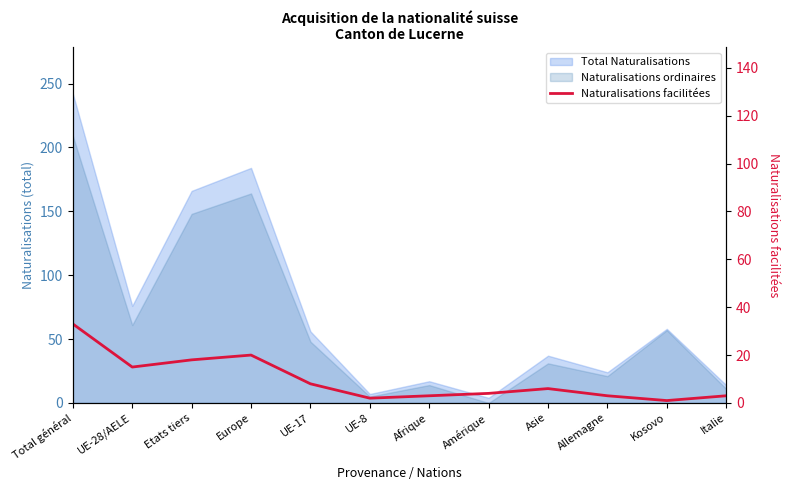

What position from the right is Amérique?

5